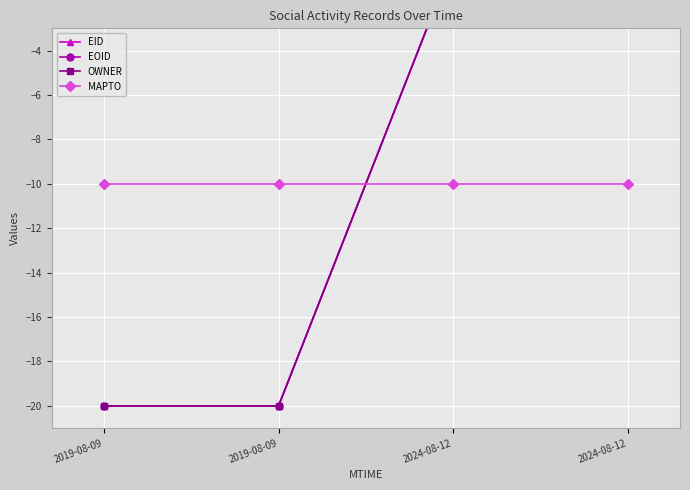

Reading right to left, what are all the values shown in this chart?

EID: 0.0	-0.0	-20.0	-20.0
EOID: 0.0	-0.0	-20.0	-20.0
OWNER: 0.0	0.0	-20.0	-20.0
MAPTO: -10.0	-10.0	-10.0	-10.0